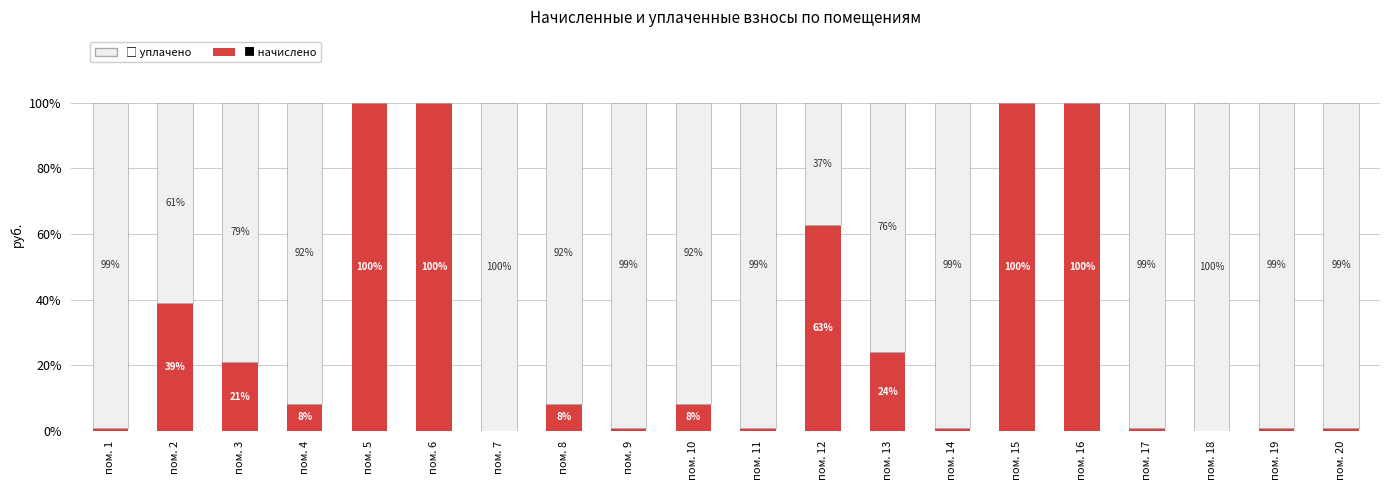

What is the total value across all series at пом. 13?

100.0